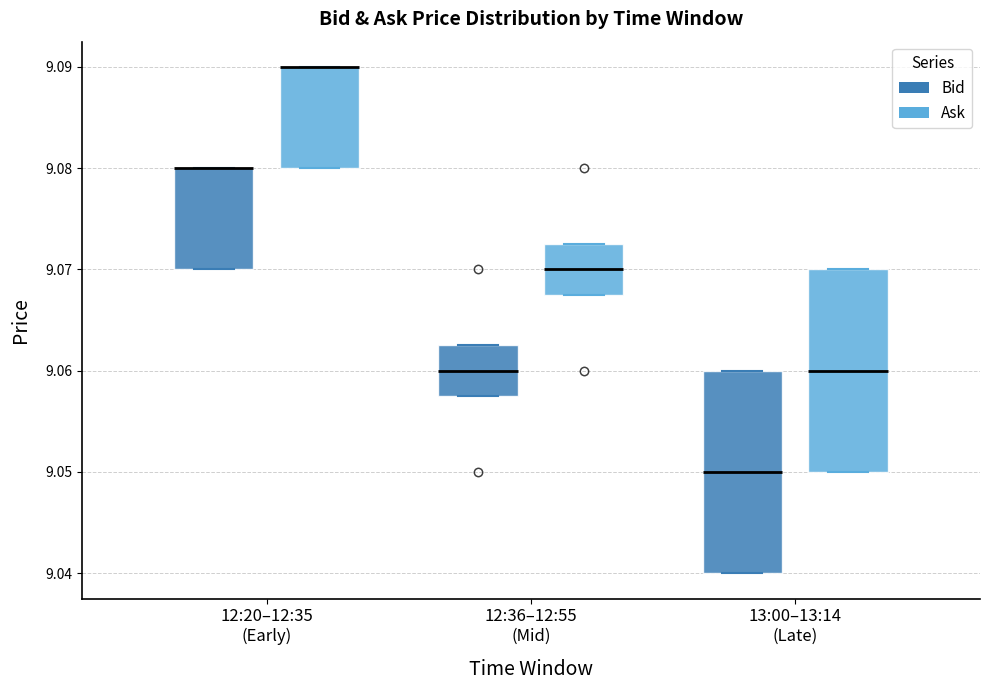

Where is the upper edge of the box for 12:20–12:35 (Early) (Bid) on the y-axis? The values are not printed on the chart, so give them approximately, as read against the axis.

9.080